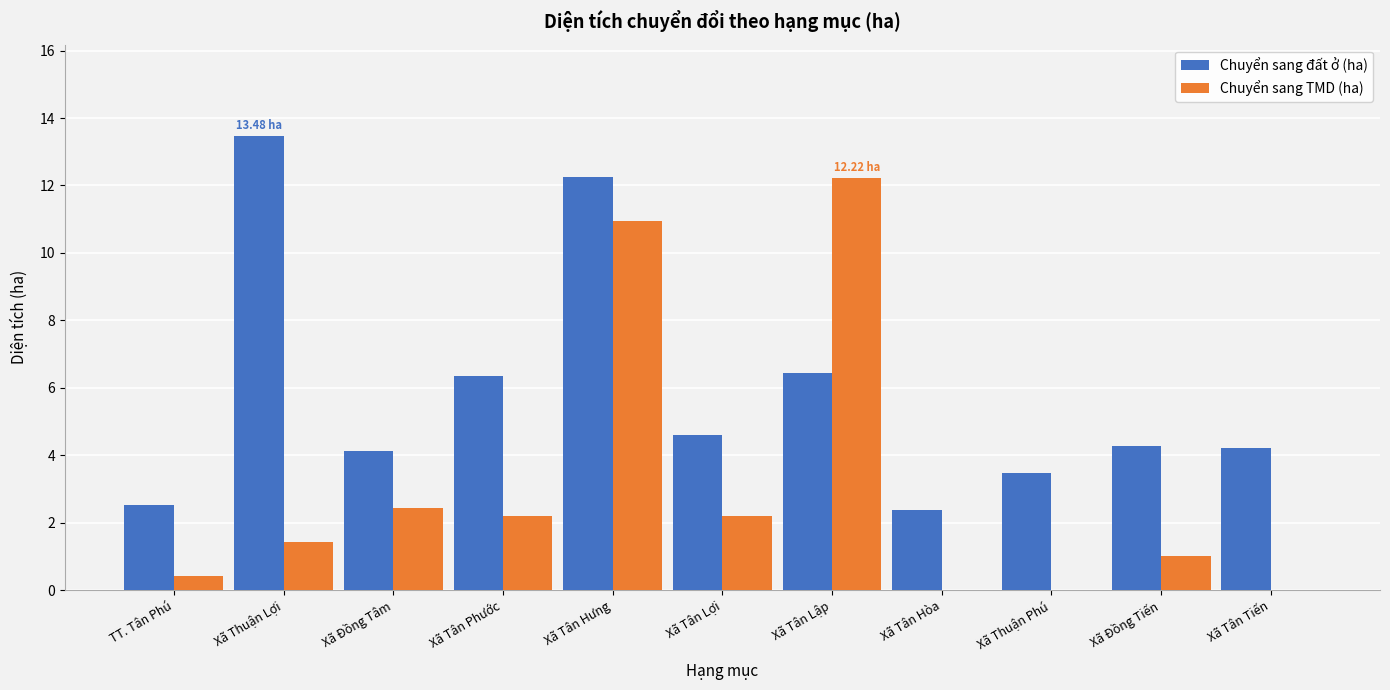

Which series changed the most between Xã Thuận Lợi and Xã Tân Lợi?

Chuyển sang đất ở (ha)